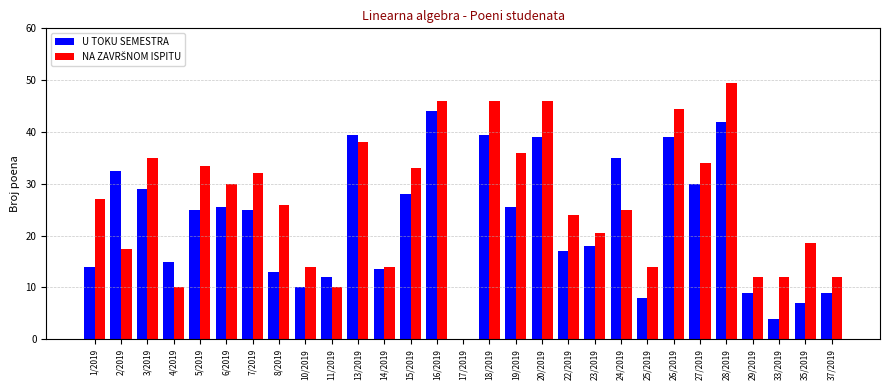

How many positive values does the U TOKU SEMESTRA series have?

28